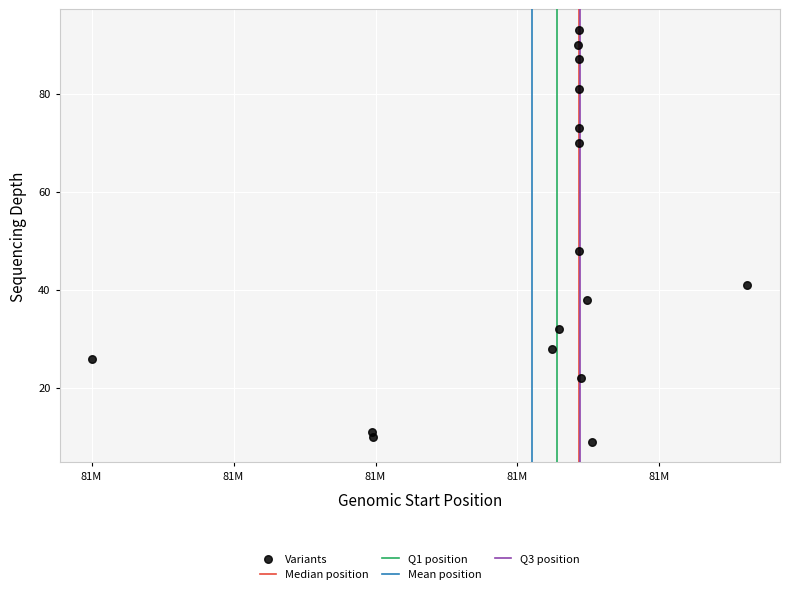

What is the range of X values (max minus min)?

92285